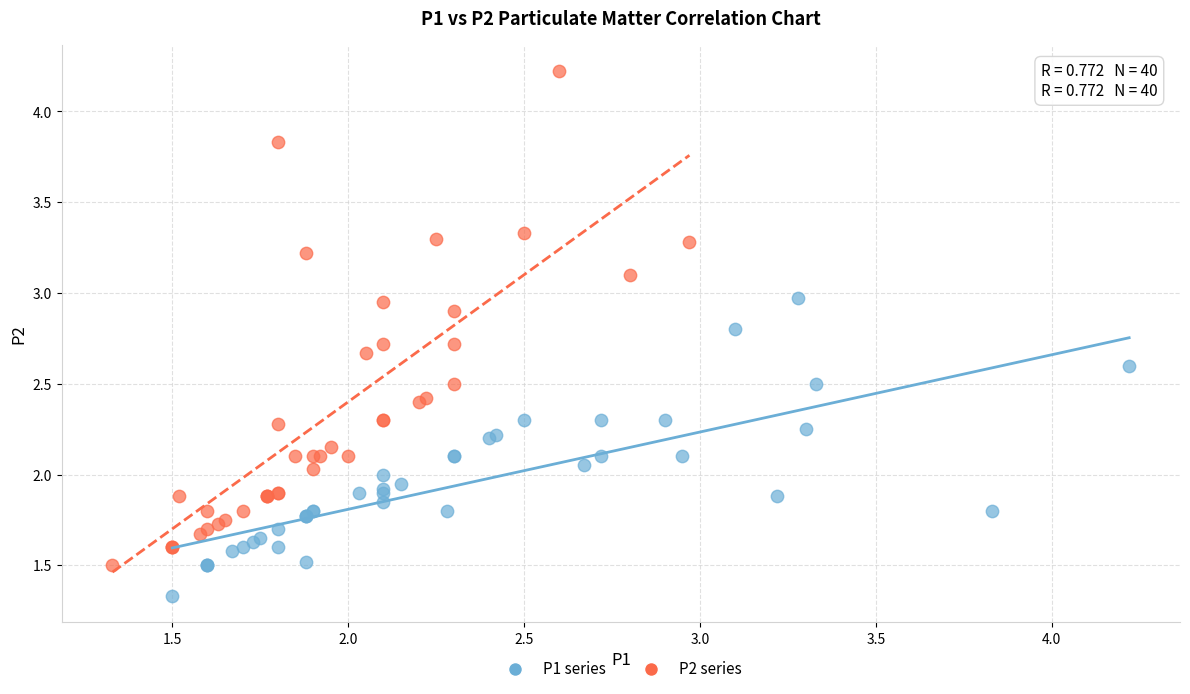

Which series reaches the maximum Y coordinate?

P2 series